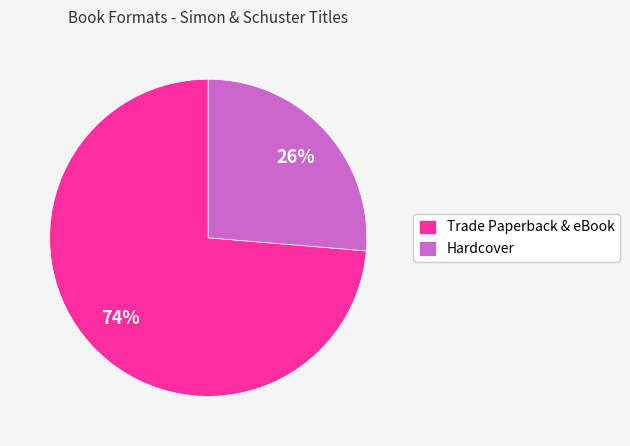

How many segments does this pie chart have?

2